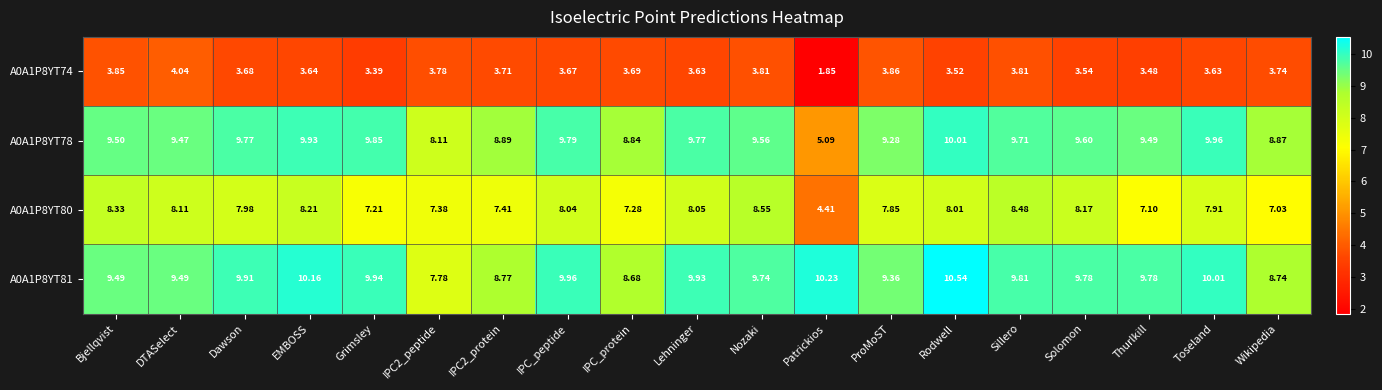

How many values in the A0A1P8YT74 series are below 3?

1